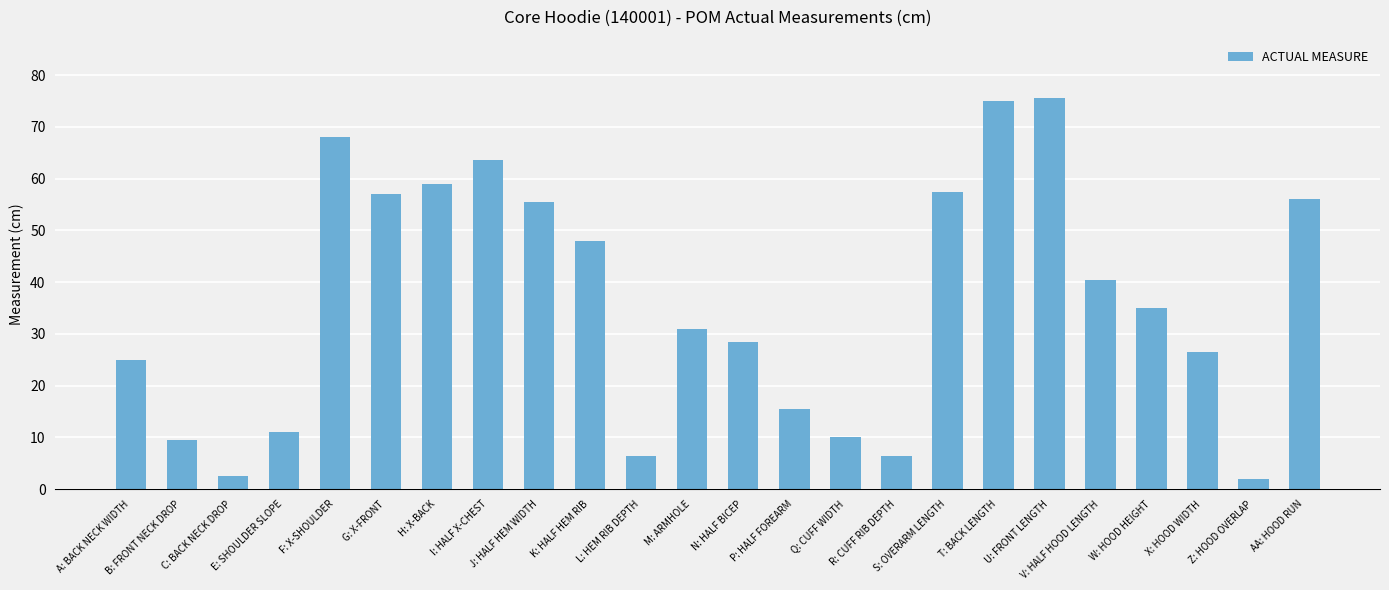

What is the value of the 11th bar from the left?

6.5